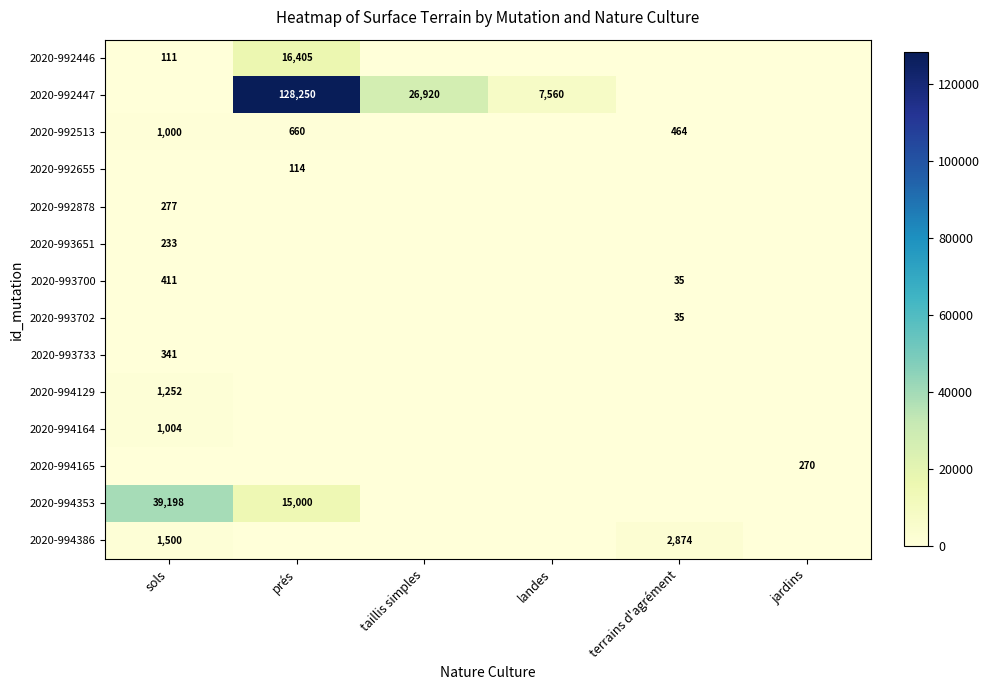

How many distinct data groups are displayed?

14